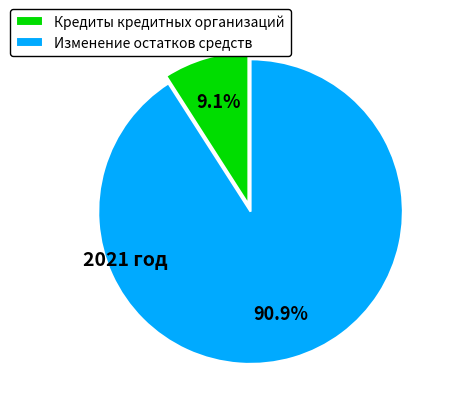

Which category has the smallest portion of the pie?

Кредиты кредитных организаций